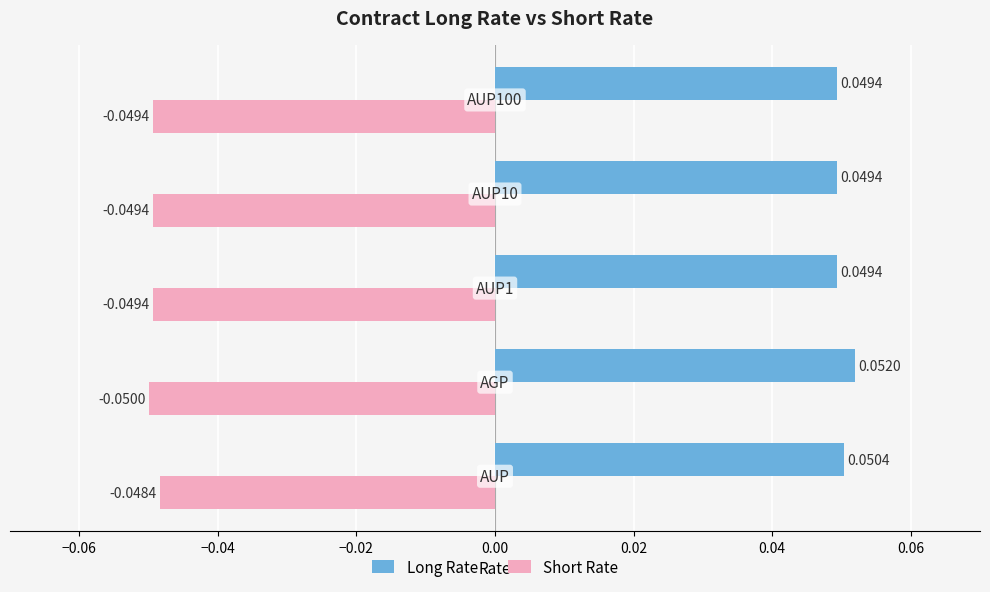

How many categories are shown in the chart?

5